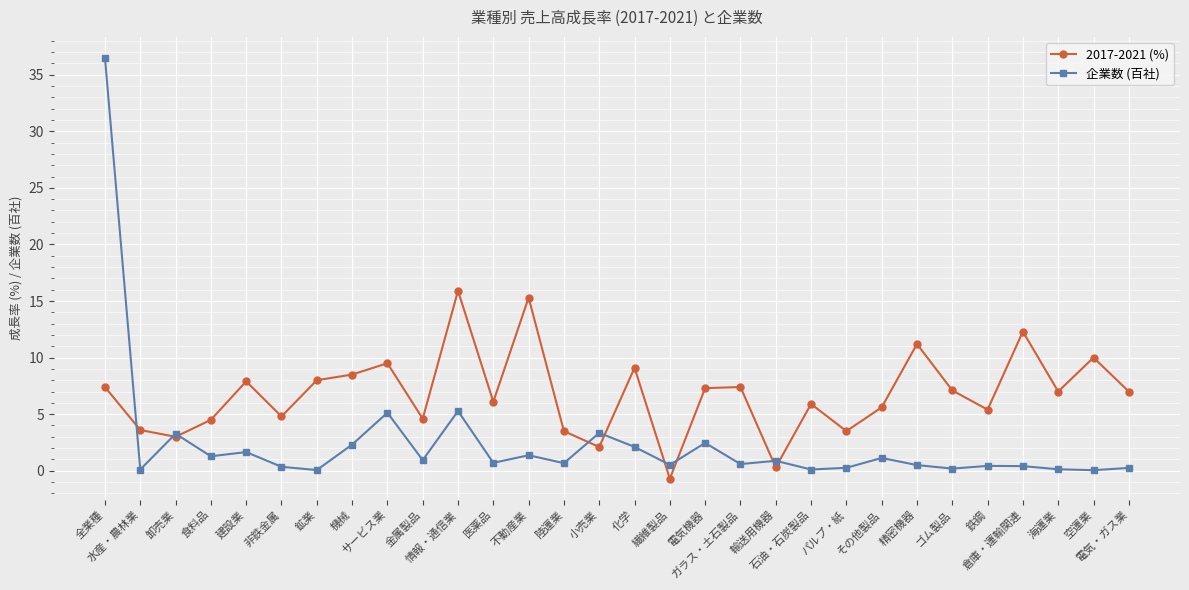

What is the label of the 26th point from the left?

鉄鋼